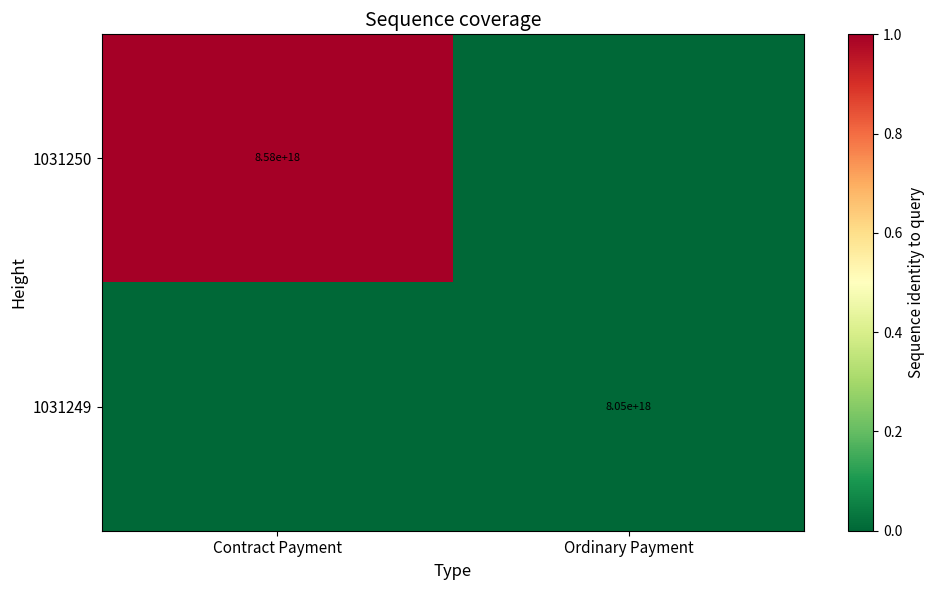

Is the value of 1031249 at Ordinary Payment greater than the value of 1031250 at Contract Payment?

No